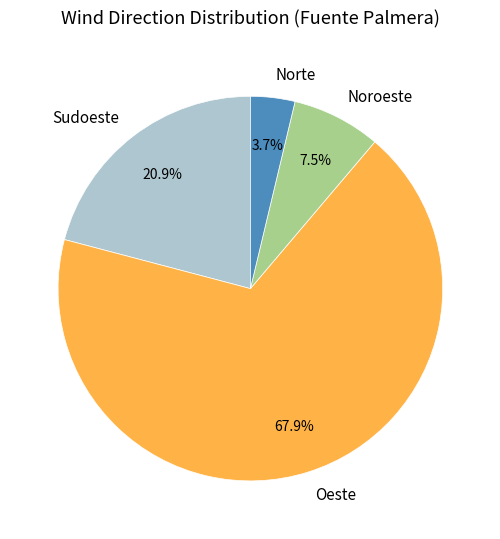

Is it true that Oeste is 15% of the pie?

False